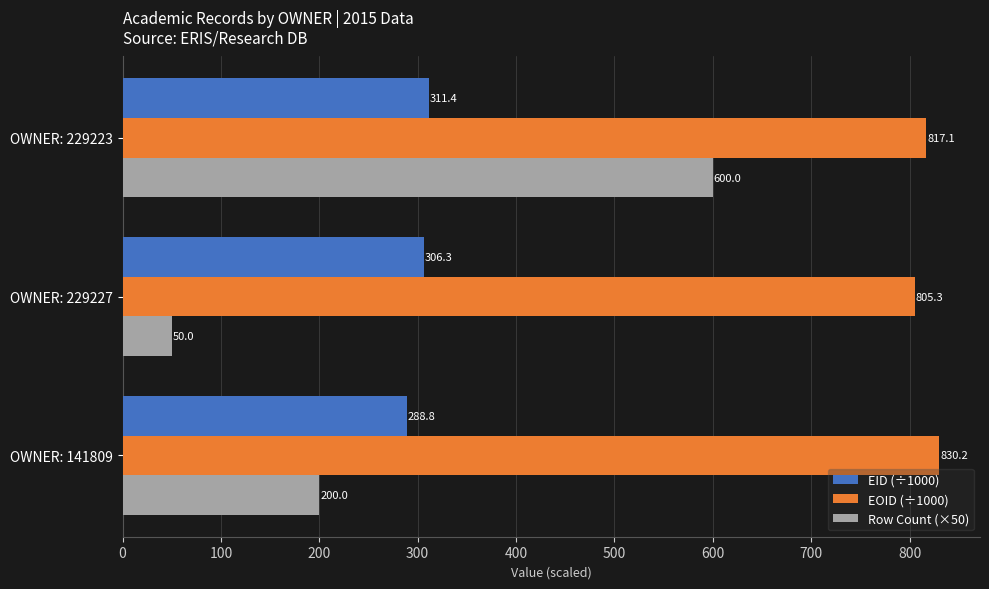

What are all the series names shown in the legend?

EID (÷1000), EOID (÷1000), Row Count (×50)